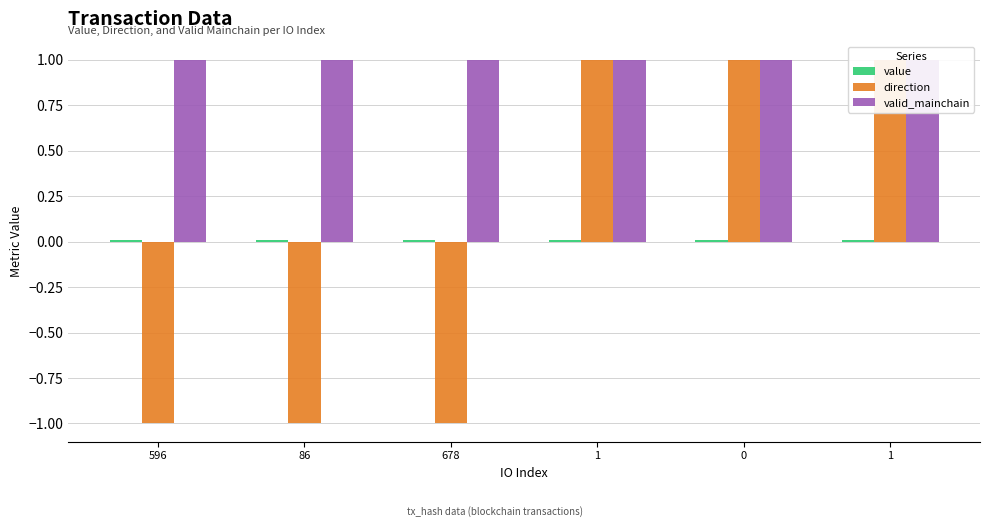

How many categories are shown in the chart?

6